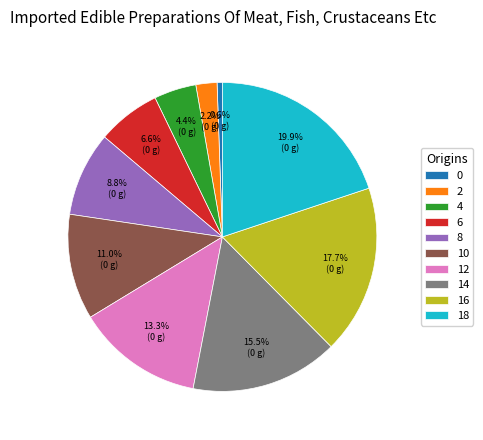

Which has a higher value, 6 or 16?

16